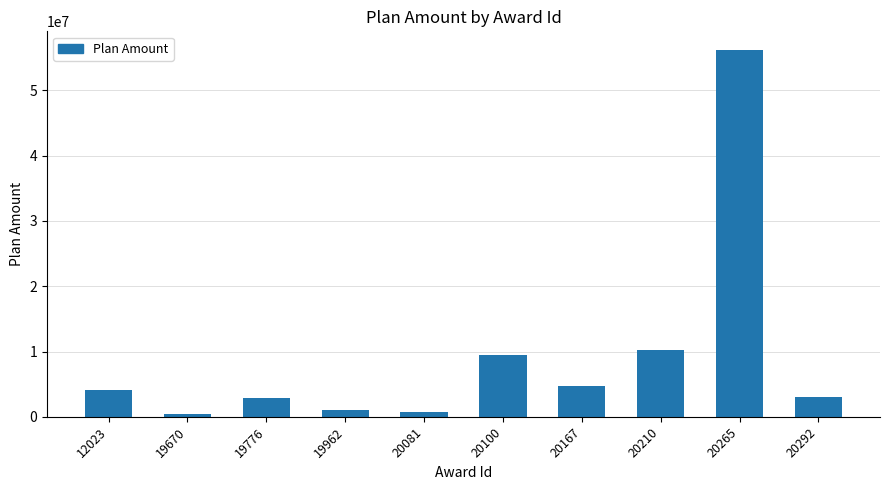

What is the difference between the second highest and minimum values?

9735662